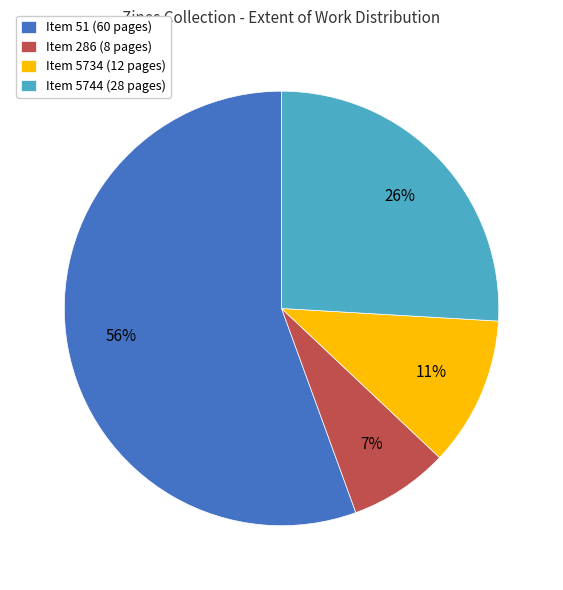

What is the smallest slice in the pie chart?

Item 286 (8 pages)